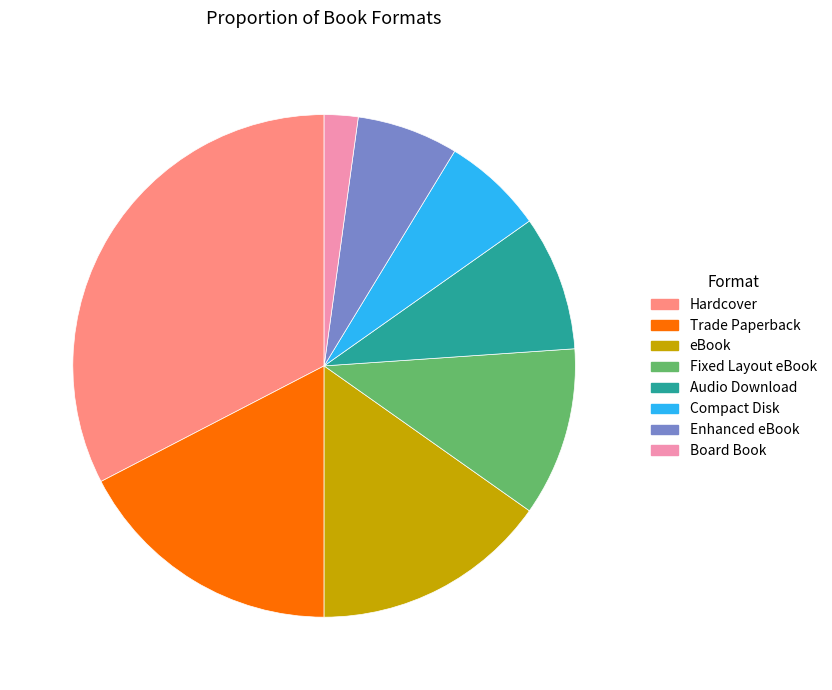

Which slice is the largest?

Hardcover